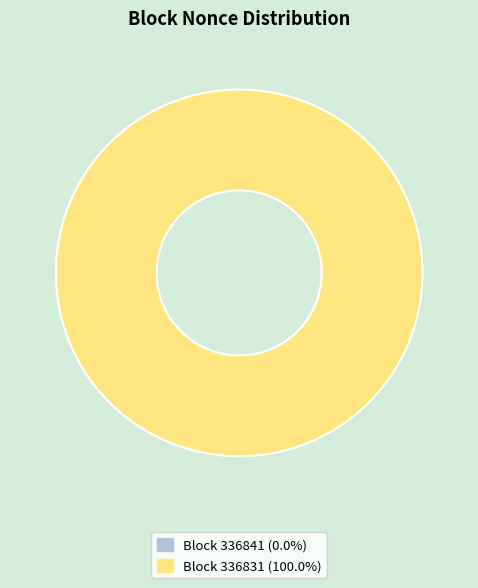

Does 336831 account for over 50% of the chart?

Yes